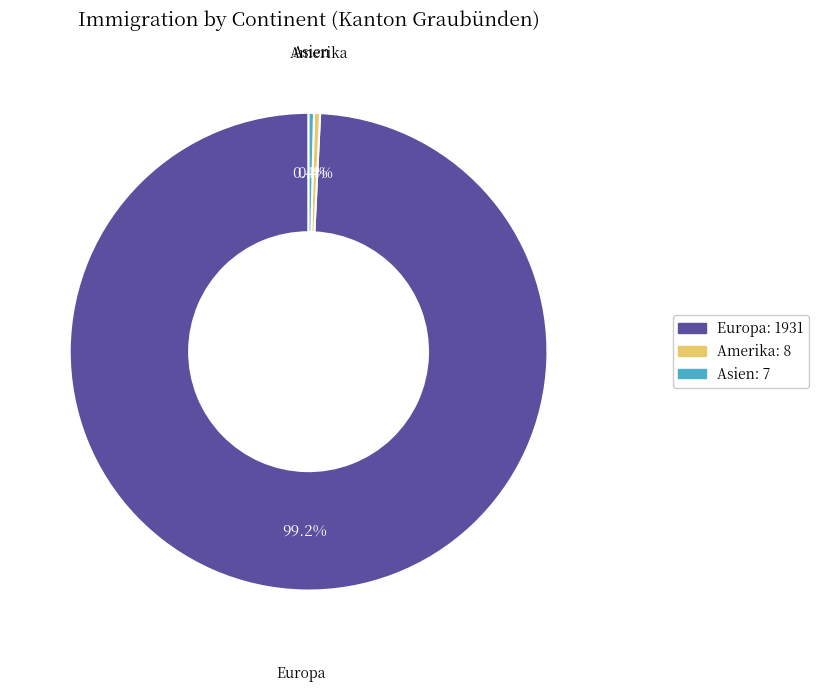

Is there any slice that represents more than half of the pie?

Yes